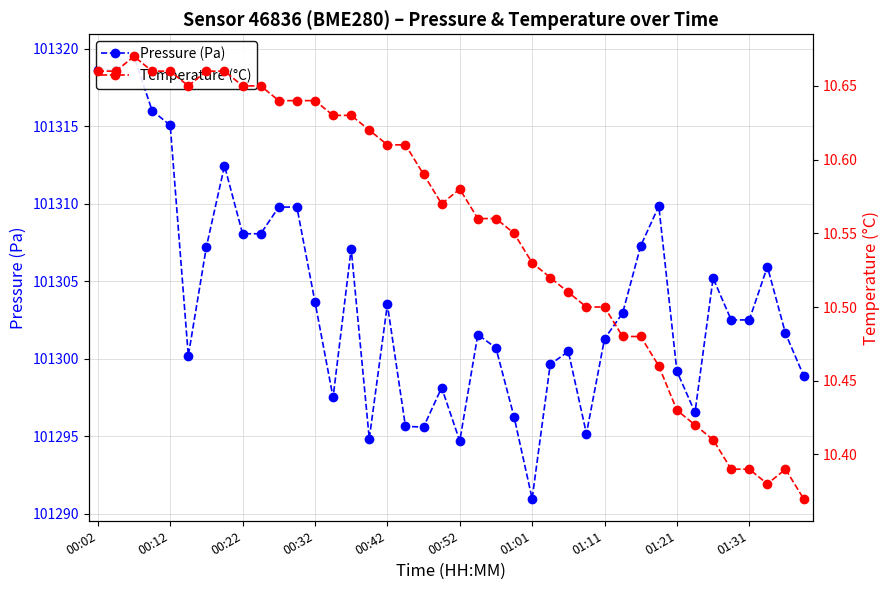

True or false: Temperature (°C) has a value of 10.5 at 26.

True